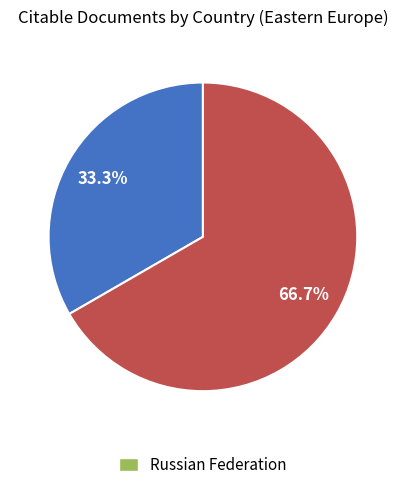

Does any single category account for the majority?

Yes